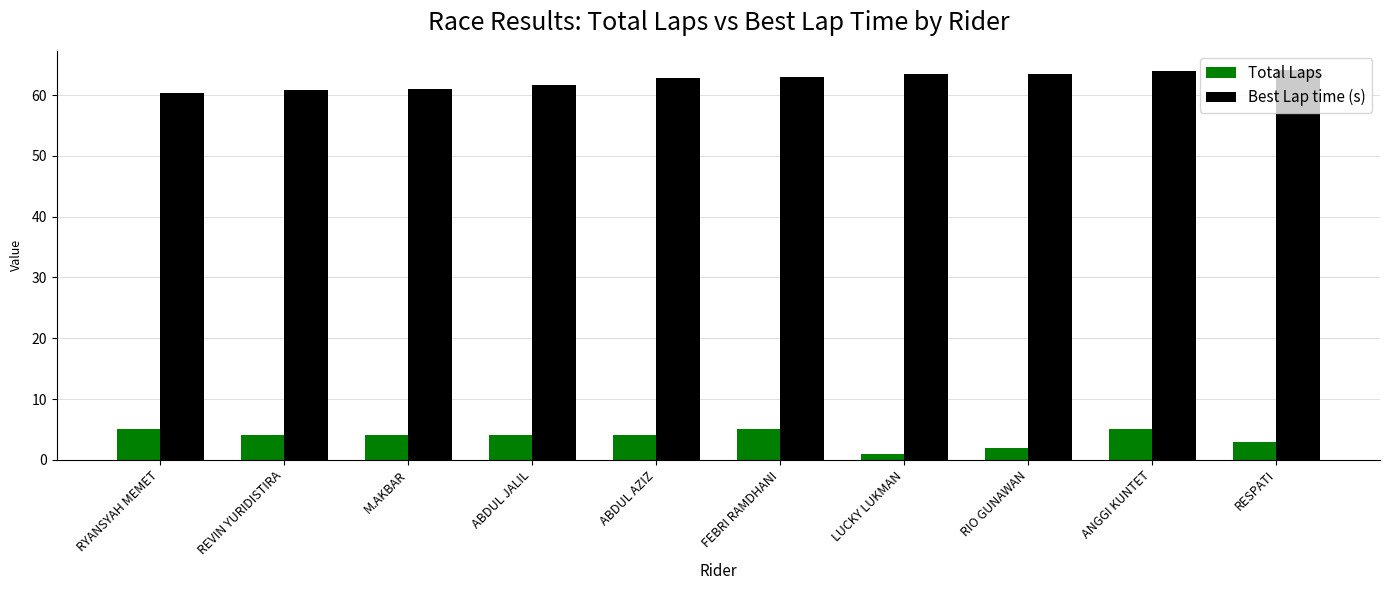

What is the sum of all Best Lap time (s) values?

625.1